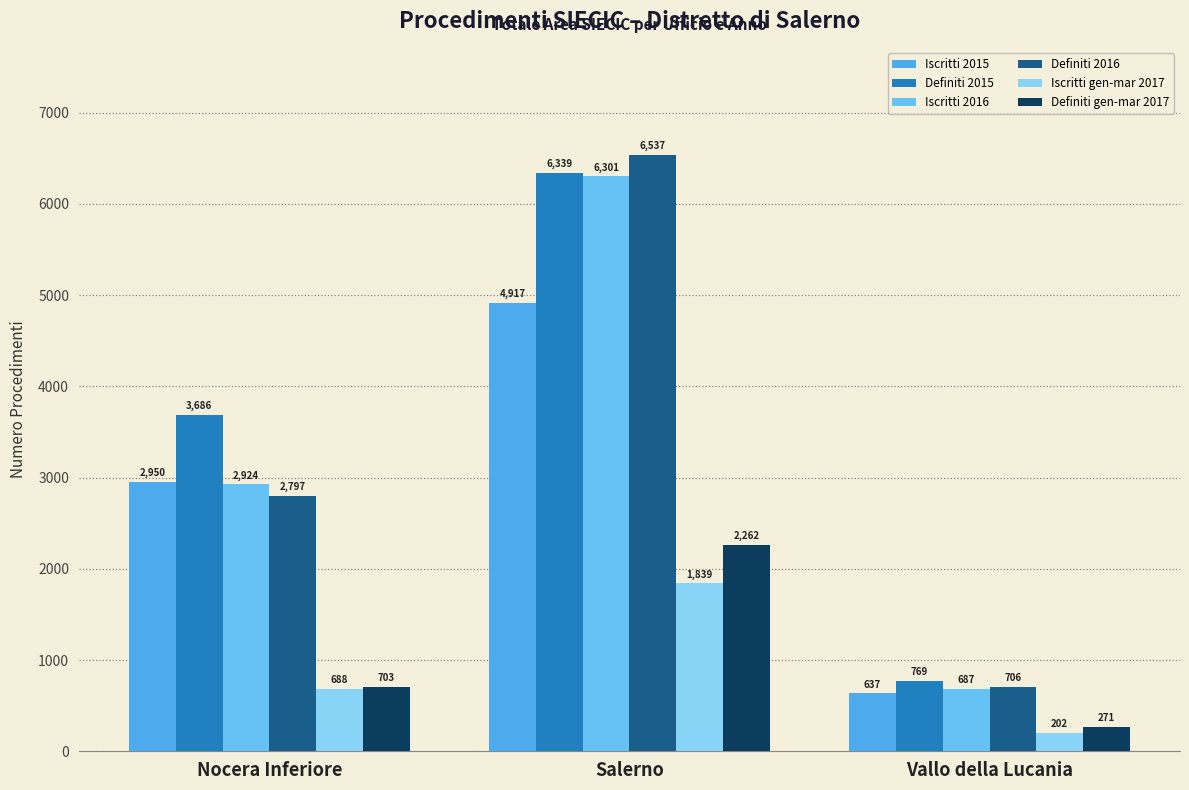

How many distinct data groups are displayed?

6